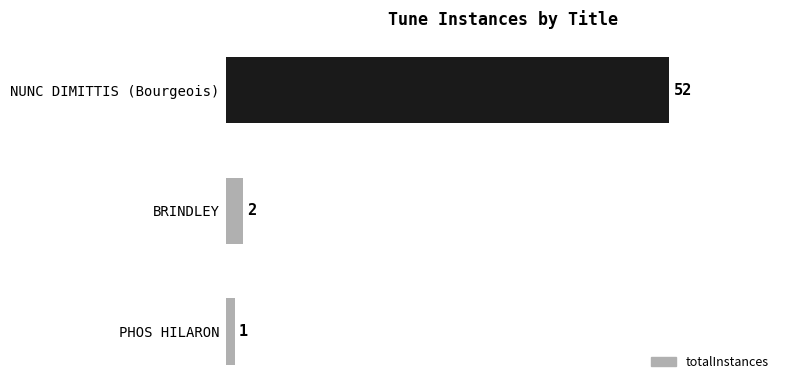

What is the sum of the values at BRINDLEY and NUNC DIMITTIS (Bourgeois)?

54